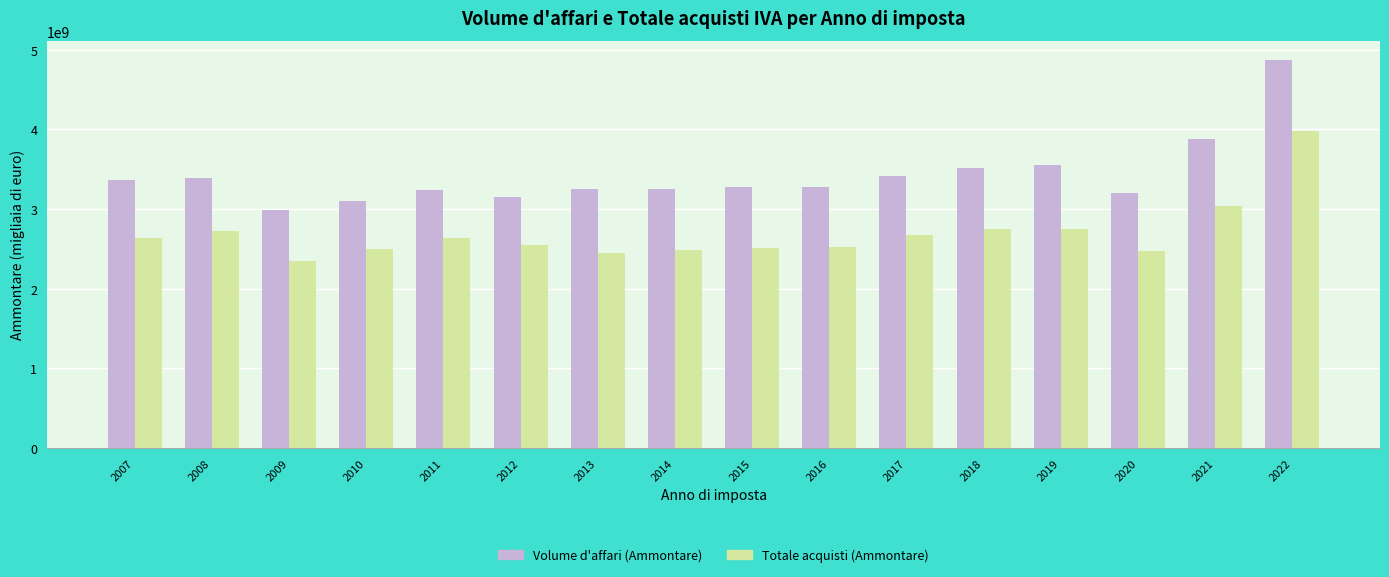

What is the difference between the maximum and minimum values in the Volume d'affari (Ammontare) series?

1879055042.0